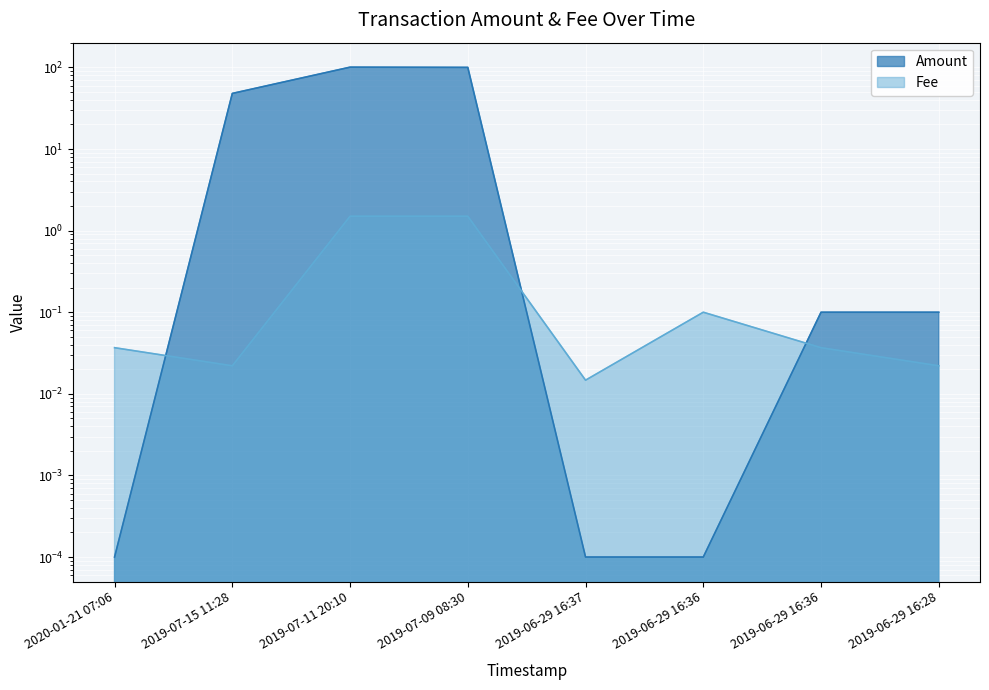

What is the spread (max minus min) of values at 2019-07-11 20:10?

99.2